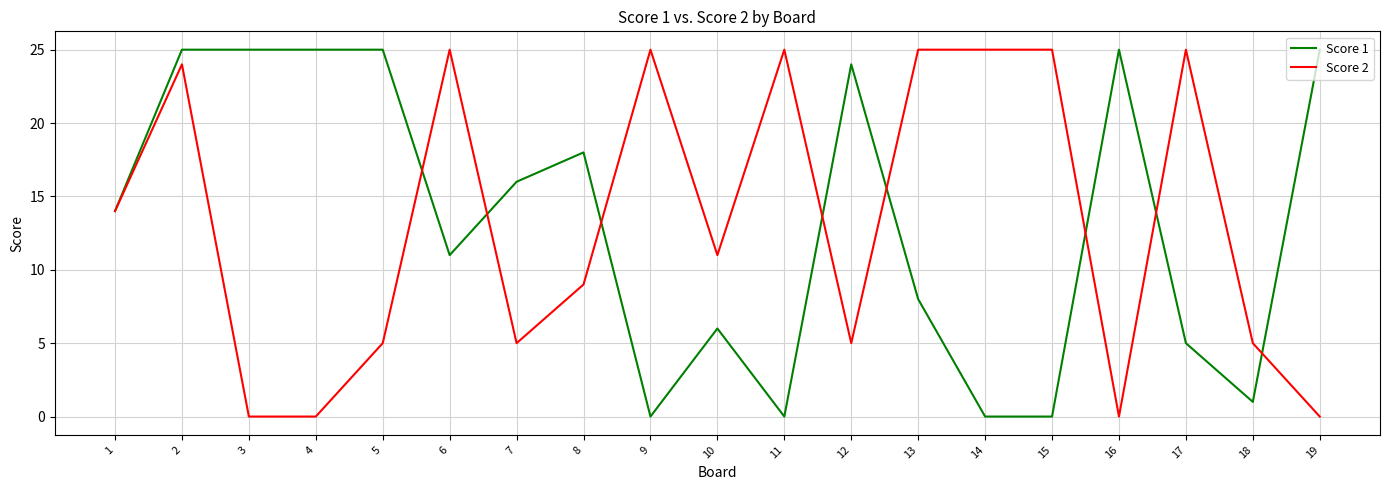

What value does the Score 2 series have at 17, to the nearest 5?

25